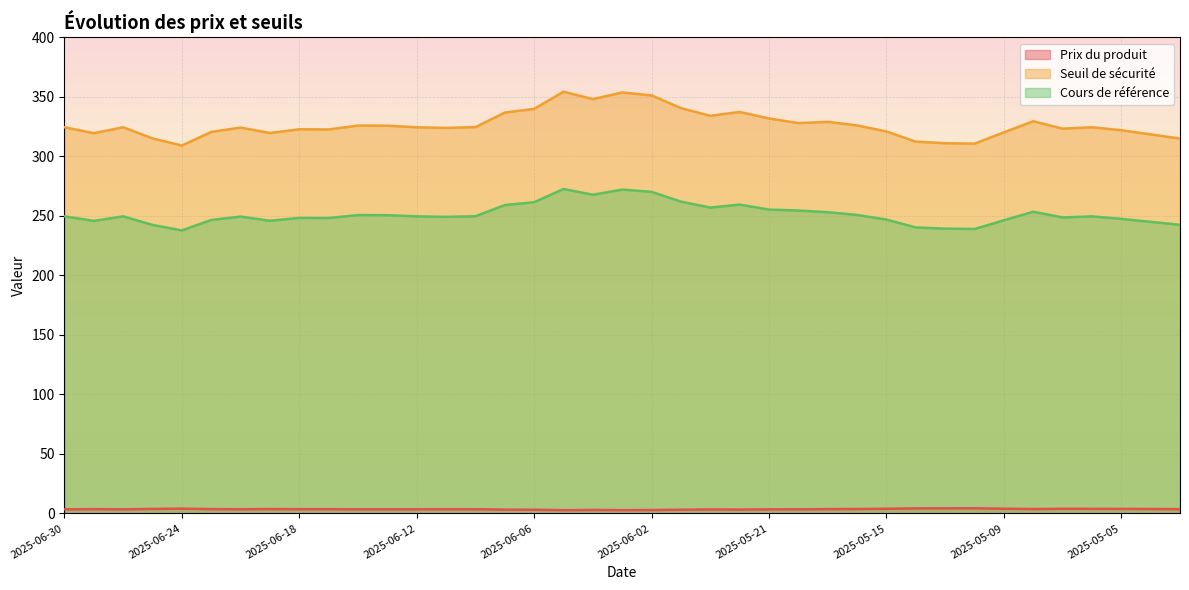

Reading left to right, transcribe all the data shown in this chart.

Prix du produit: 2025-06-30=3.4	2025-06-27=3.6	2025-06-26=3.4	2025-06-25=3.7	2025-06-24=4.0	2025-06-23=3.6	2025-06-20=3.5	2025-06-19=3.6	2025-06-18=3.5	2025-06-17=3.5	2025-06-16=3.4	2025-06-13=3.4	2025-06-12=3.5	2025-06-11=3.5	2025-06-10=3.5	2025-06-09=3.1	2025-06-06=3.0	2025-06-05=2.7	2025-06-04=2.9	2025-06-03=2.7	2025-06-02=2.8	2025-05-26=3.1	2025-05-23=3.3	2025-05-22=3.2	2025-05-21=3.4	2025-05-20=3.4	2025-05-19=3.6	2025-05-16=3.7	2025-05-15=3.9	2025-05-14=4.2	2025-05-13=4.3	2025-05-12=4.3	2025-05-09=3.9	2025-05-08=3.6	2025-05-07=3.8	2025-05-06=3.8	2025-05-05=3.8	2025-05-02=3.7	2025-05-01=3.5
Seuil de sécurité: 2025-06-30=324.5	2025-06-27=319.5	2025-06-26=324.5	2025-06-25=315.1	2025-06-24=309.1	2025-06-23=320.6	2025-06-20=324.2	2025-06-19=319.7	2025-06-18=322.8	2025-06-17=322.7	2025-06-16=325.9	2025-06-13=325.8	2025-06-12=324.5	2025-06-11=324.0	2025-06-10=324.6	2025-06-09=336.8	2025-06-06=339.9	2025-06-05=354.4	2025-06-04=348.1	2025-06-03=353.7	2025-06-02=351.3	2025-05-26=340.6	2025-05-23=334.1	2025-05-22=337.4	2025-05-21=331.9	2025-05-20=328.0	2025-05-19=329.0	2025-05-16=326.0	2025-05-15=321.0	2025-05-14=312.4	2025-05-13=311.1	2025-05-12=310.7	2025-05-09=320.2	2025-05-08=329.6	2025-05-07=323.3	2025-05-06=324.5	2025-05-05=322.0	2025-05-02=318.5	2025-05-01=315.0
Cours de référence: 2025-06-30=249.6	2025-06-27=245.8	2025-06-26=249.6	2025-06-25=242.4	2025-06-24=237.8	2025-06-23=246.6	2025-06-20=249.4	2025-06-19=245.9	2025-06-18=248.3	2025-06-17=248.2	2025-06-16=250.7	2025-06-13=250.6	2025-06-12=249.6	2025-06-11=249.2	2025-06-10=249.7	2025-06-09=259.1	2025-06-06=261.5	2025-06-05=272.6	2025-06-04=267.8	2025-06-03=272.1	2025-06-02=270.2	2025-05-26=262.0	2025-05-23=257.0	2025-05-22=259.5	2025-05-21=255.3	2025-05-20=254.5	2025-05-19=253.1	2025-05-16=250.8	2025-05-15=246.9	2025-05-14=240.3	2025-05-13=239.3	2025-05-12=239.0	2025-05-09=246.3	2025-05-08=253.5	2025-05-07=248.7	2025-05-06=249.6	2025-05-05=247.5	2025-05-02=245.0	2025-05-01=242.5